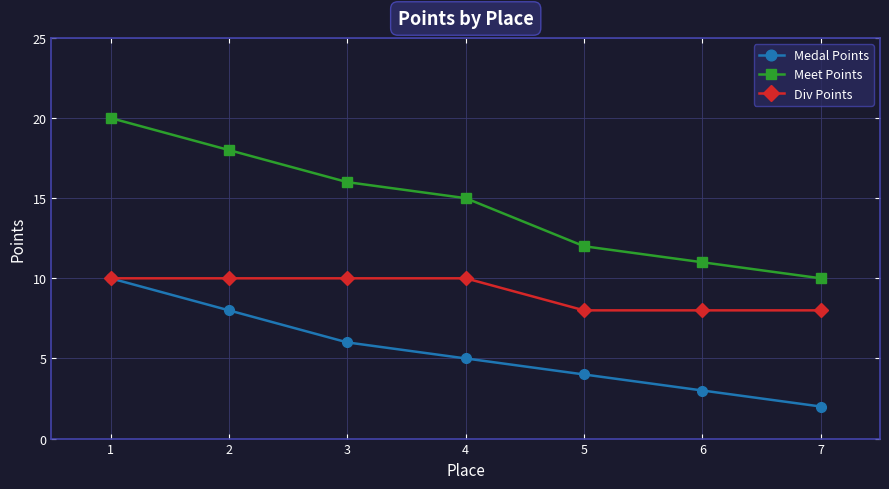

Where is Meet Points nearest to the value 15?

4